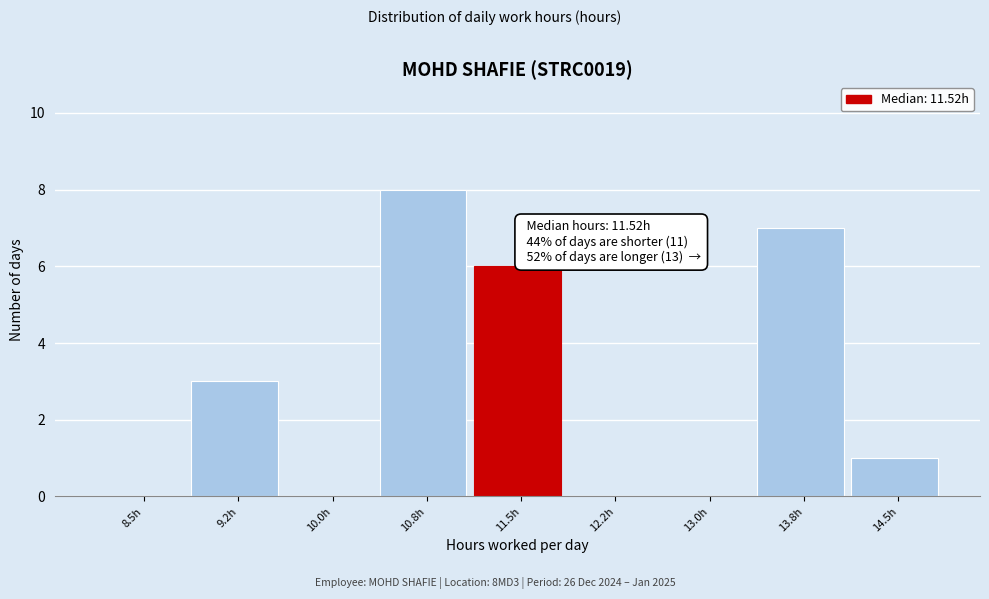

Reading left to right, list all the values displayed in this chart.

8.5h=0	9.2h=3	10.0h=0	10.8h=8	11.5h=6	12.2h=0	13.0h=0	13.8h=7	14.5h=1